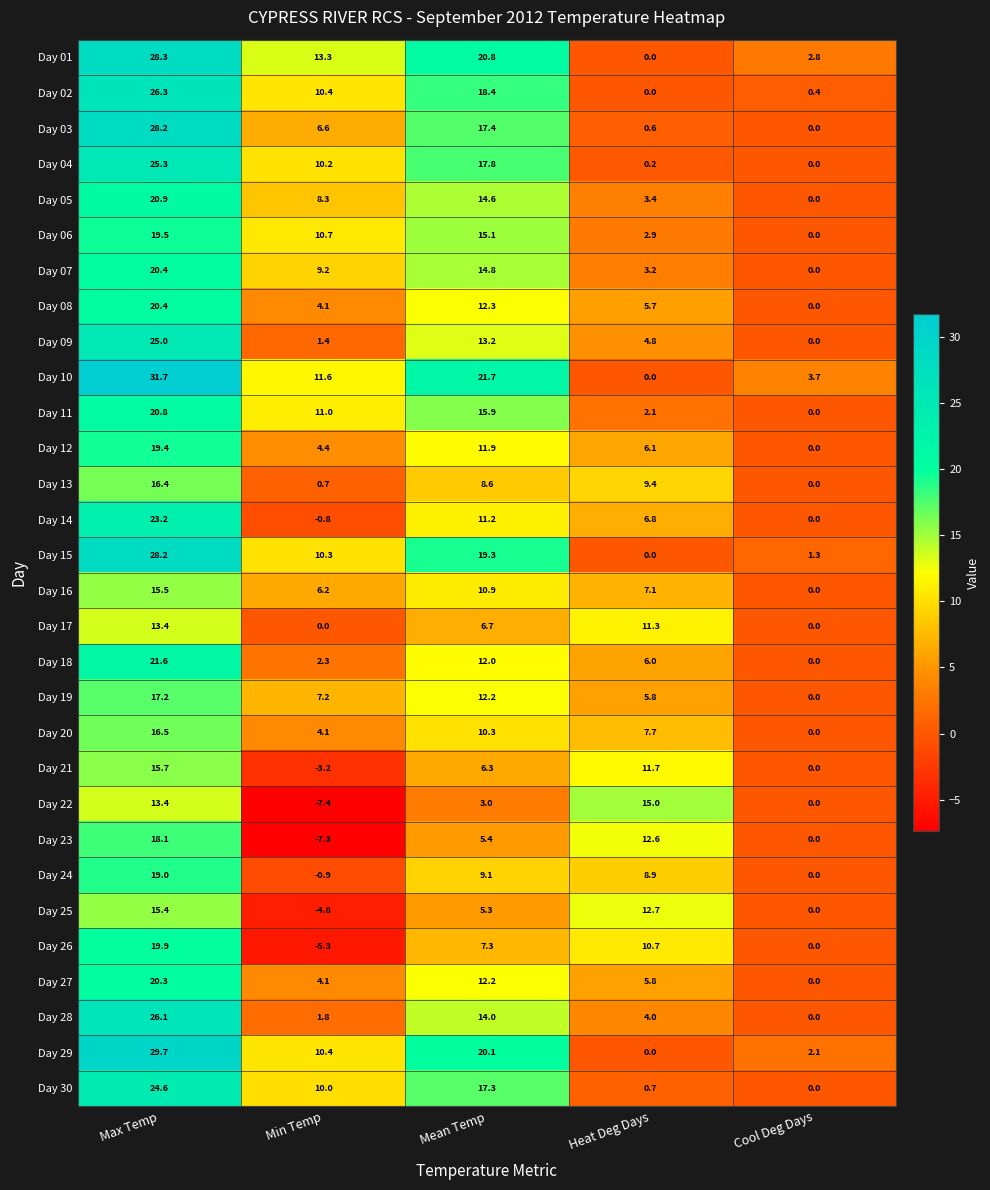

What is the sum of the Day 01 values at Mean Temp and Heat Deg Days?

20.8